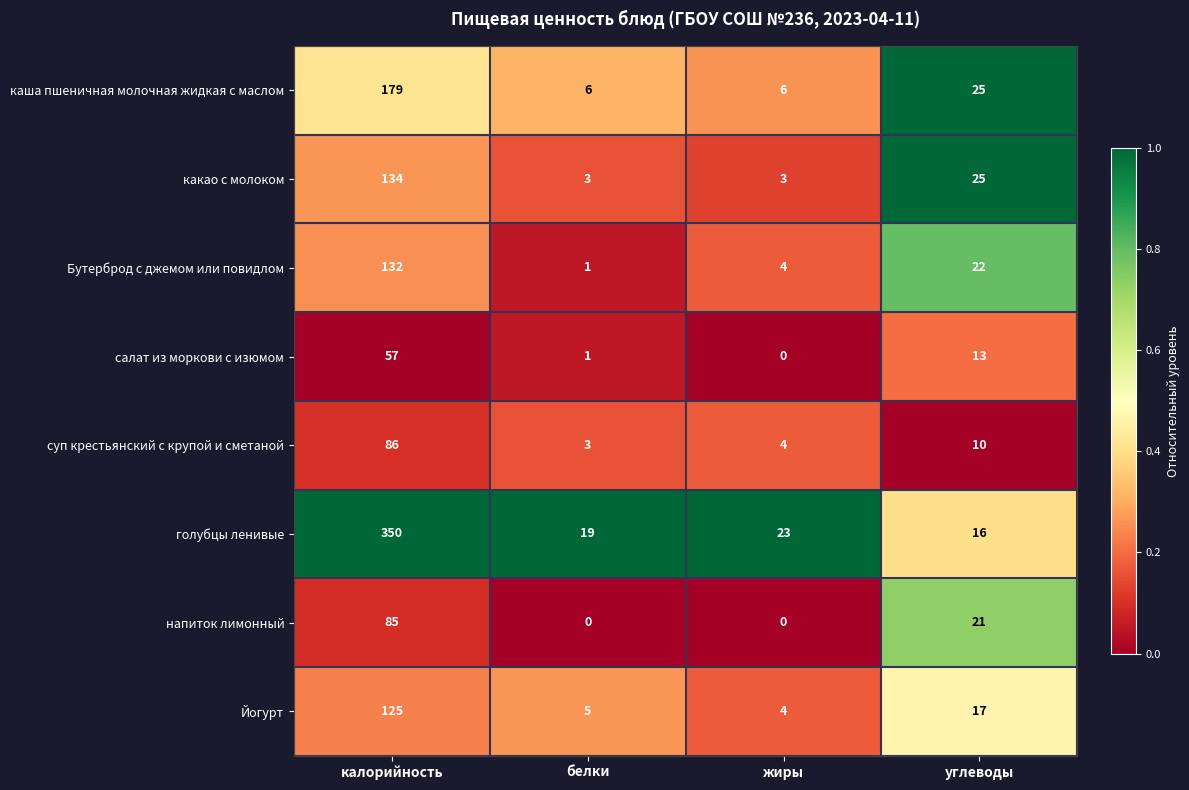

What is the spread (max minus min) of values at калорийность?

293